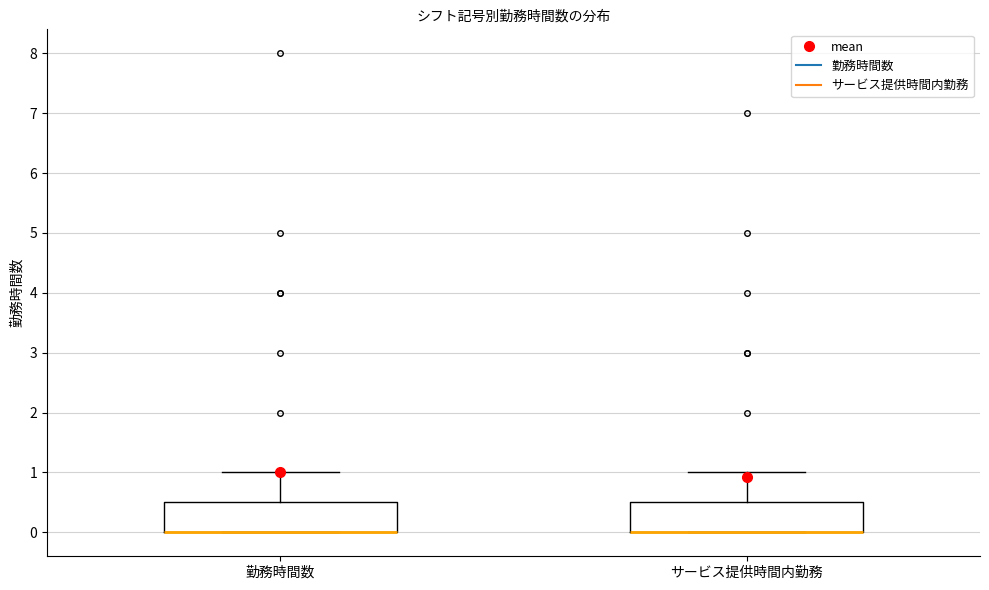

Reading left to right, transcribe this box plot: for each box, give where its median line is, the range the box spans, and where its two whiskers end, as read against the y-axis. The values are not printed on the chart, so give them approximately, as read against the axis.

勤務時間数: median 0.0 (drawn on the box's lower edge), box 0.0 to 0.5, whiskers 0.0 to 1.0
サービス提供時間内勤務: median 0.0 (drawn on the box's lower edge), box 0.0 to 0.5, whiskers 0.0 to 1.0